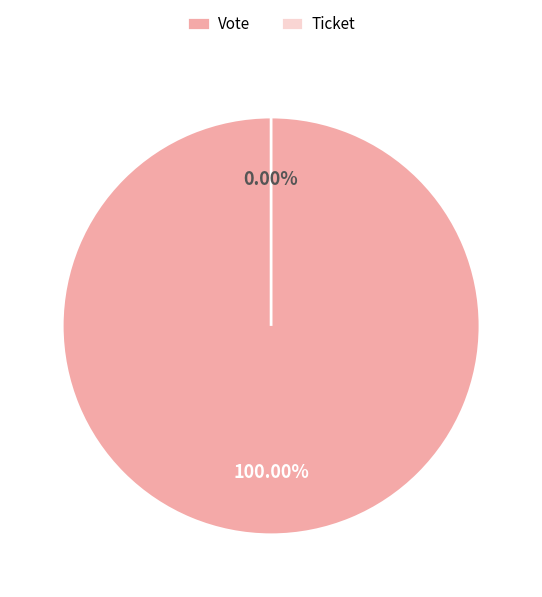

Combined, what portion of the pie is Vote and Ticket?

100.0%